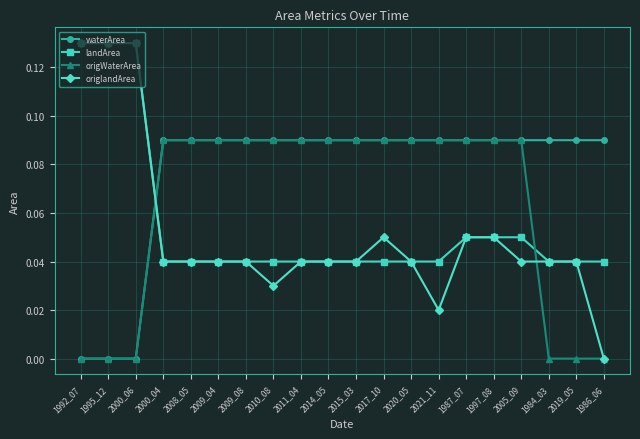

What is the label of the 12th point from the right?

2011_04